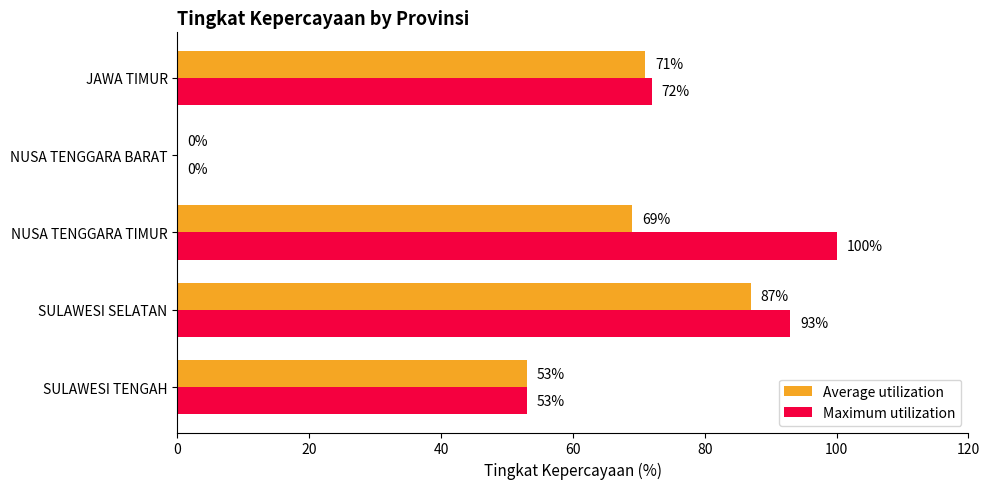

Which series changed the most between SULAWESI SELATAN and NUSA TENGGARA BARAT?

Maximum utilization